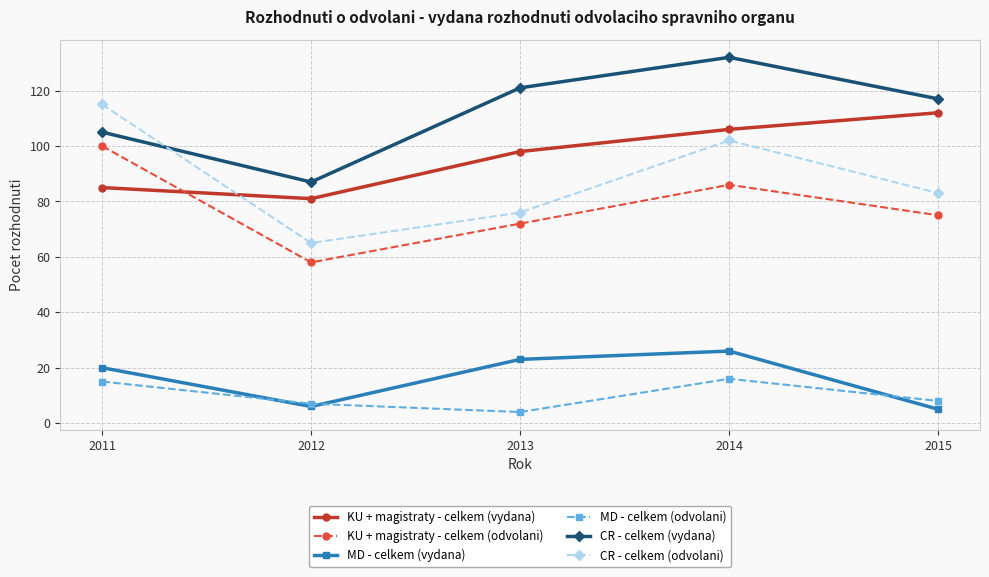

What is the difference between the highest and lowest values at 2015?

112